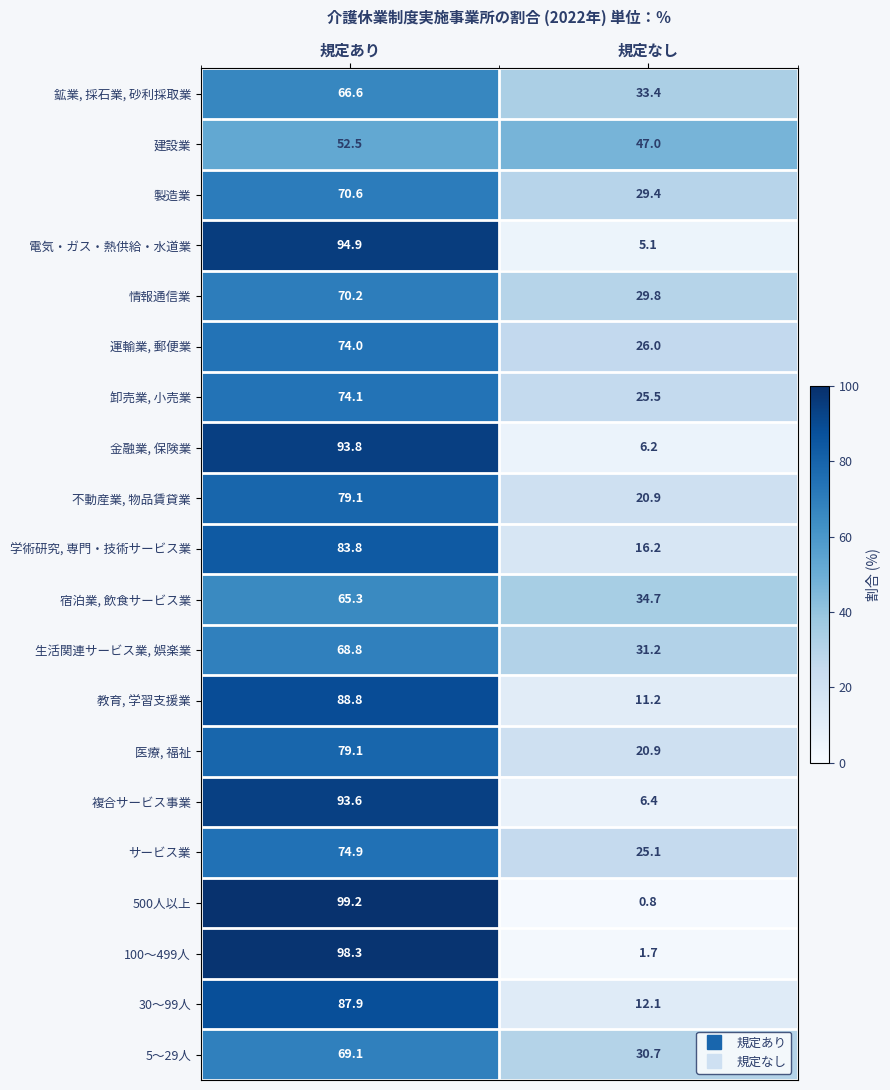

At which label does 運輸業, 郵便業 reach its minimum?

規定なし